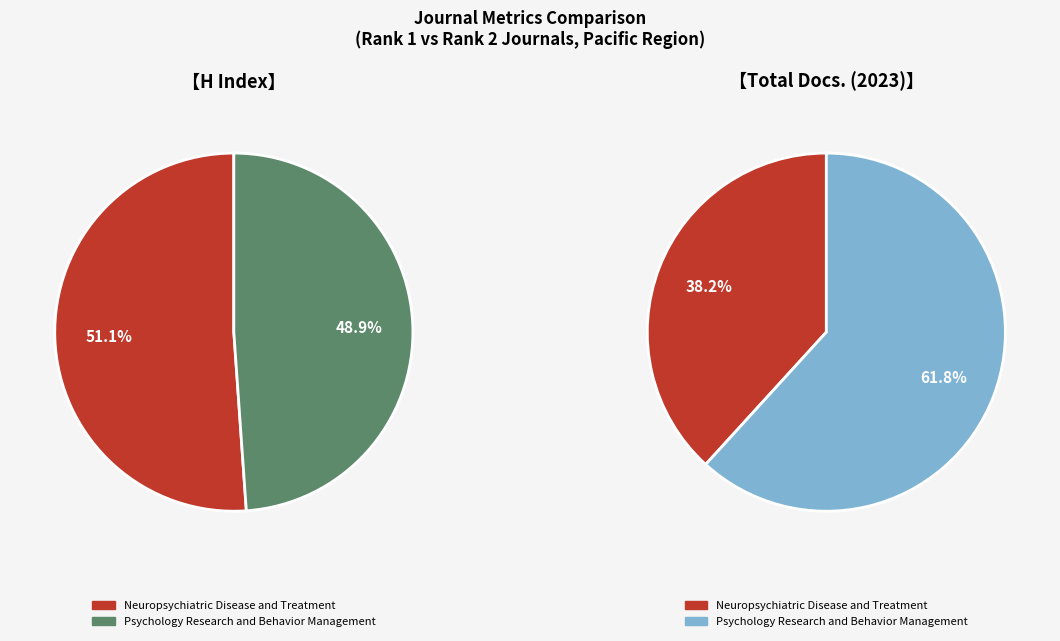

To the nearest percent, what is the difference between the largest and smallest slice percentages?

2%